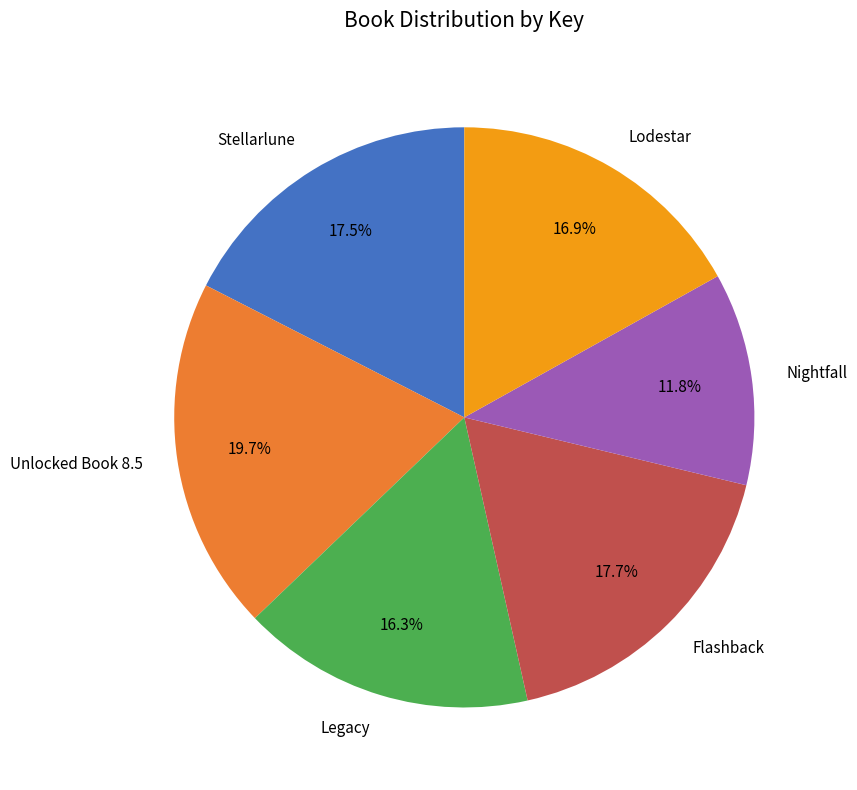

Is it true that Unlocked Book 8.5 is 20% of the pie?

True